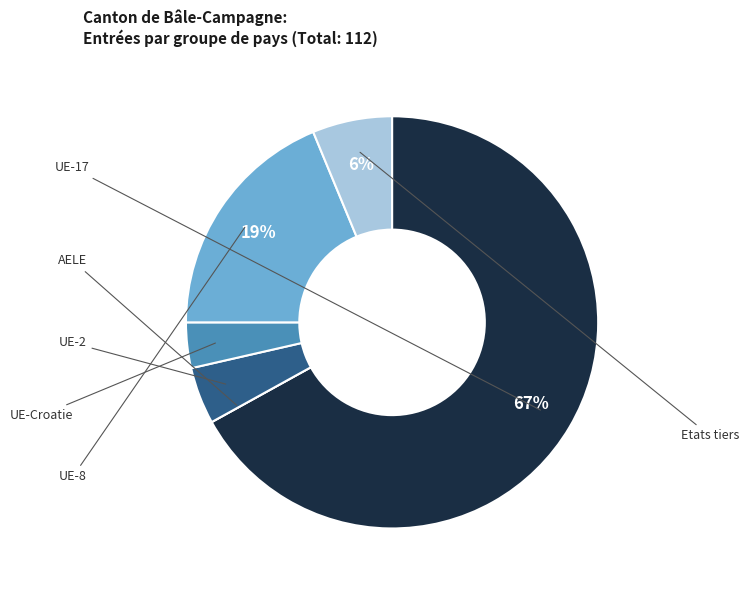

Which slice is the smallest?

AELE